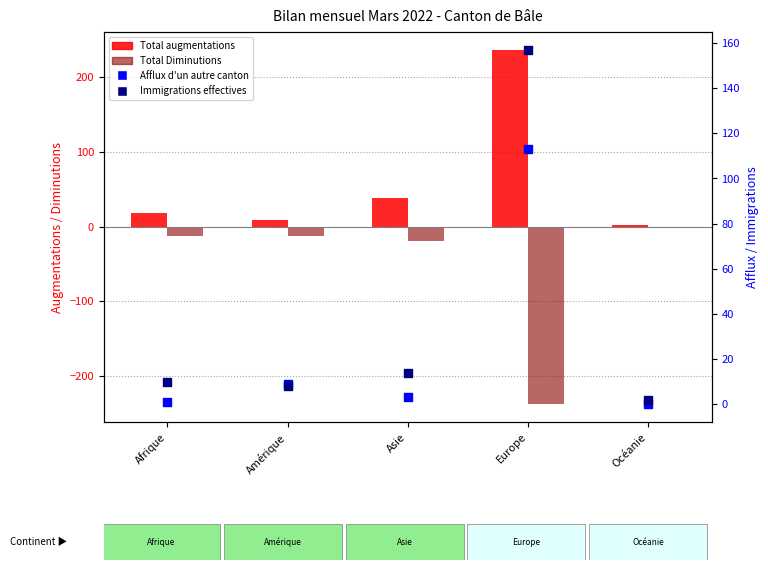

What are all the series names shown in the legend?

Total augmentations, Total Diminutions, Afflux d'un autre canton, Immigrations effectives